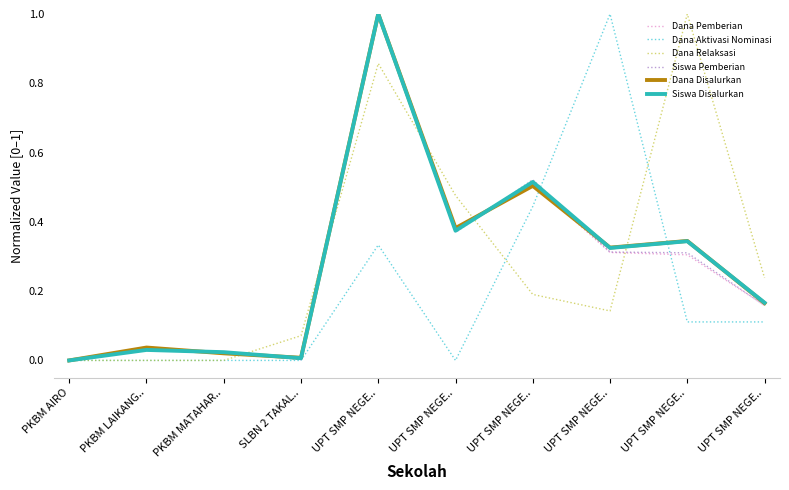

Is it true that Siswa Disalurkan equals 0.0 at PKBM MATAHAR..?

True